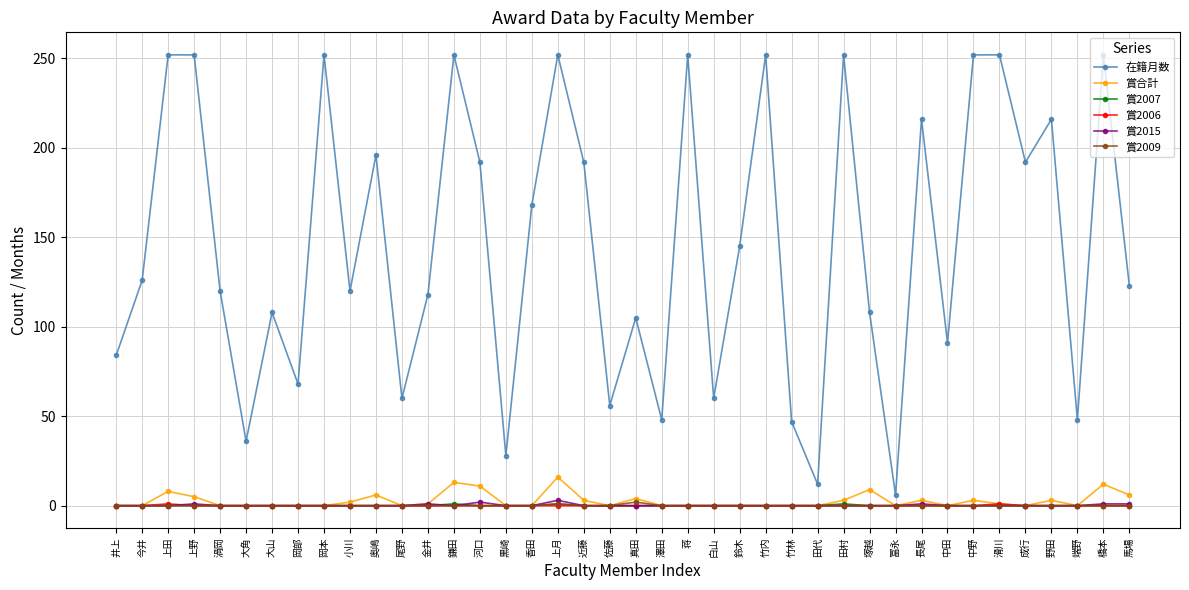

Does the chart display data point markers on the line(s)?

Yes